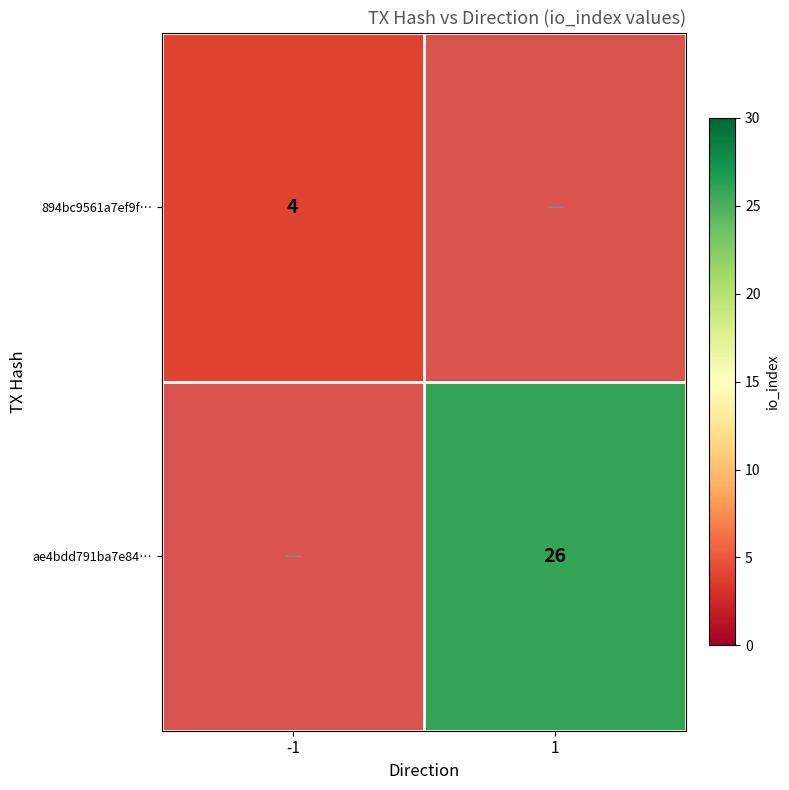

Is it true that ae4bdd791ba7e84… equals 46 at 1?

False